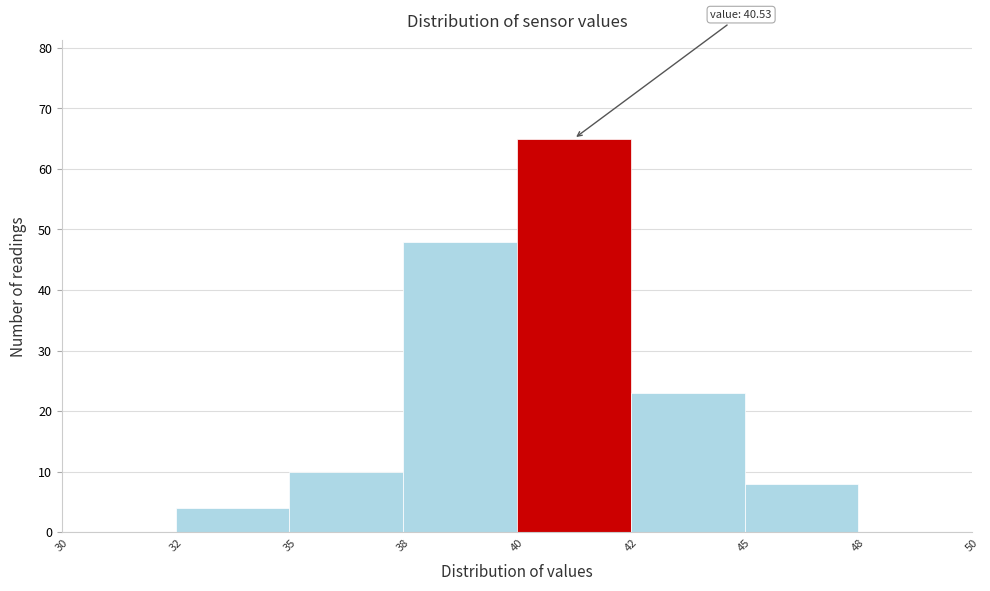

Reading right to left, transcribe all the data shown in this chart.

48=0	45=8	42=23	40=65	38=48	35=10	32=4	30=0